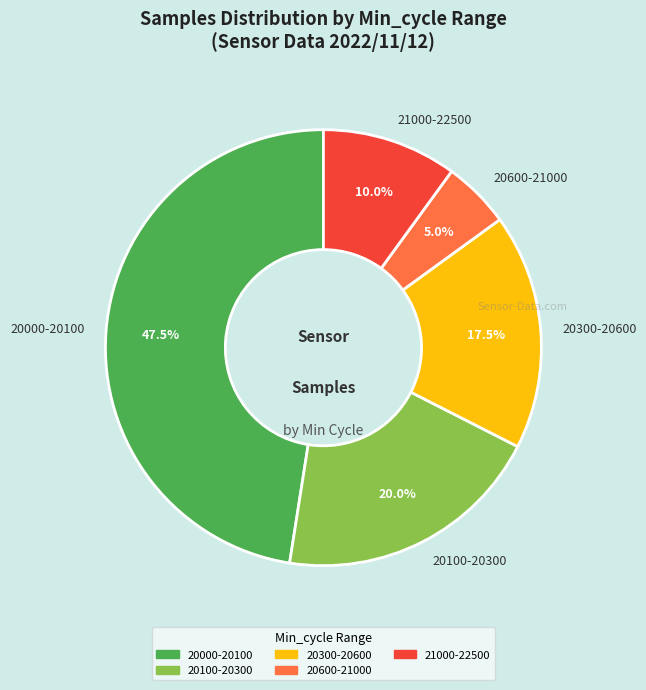

Is there a majority slice in this chart?

No